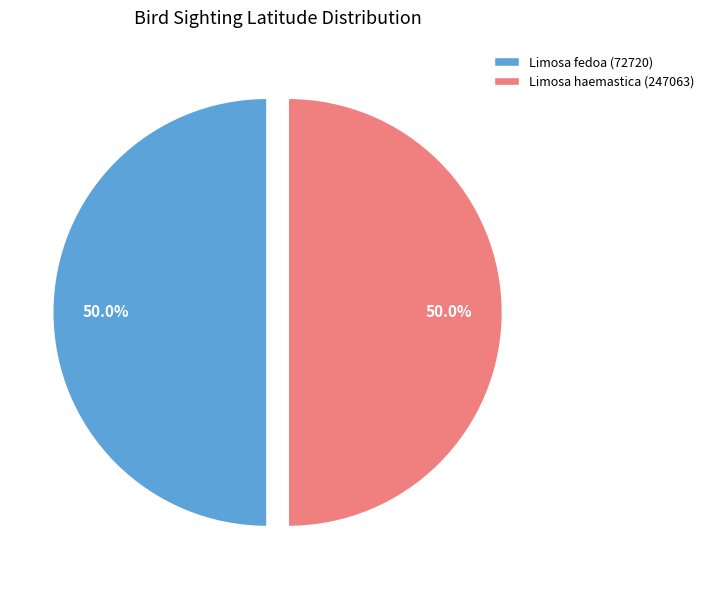

What is the ratio of the value at Limosa fedoa (72720) to the value at Limosa haemastica (247063)?

1.0